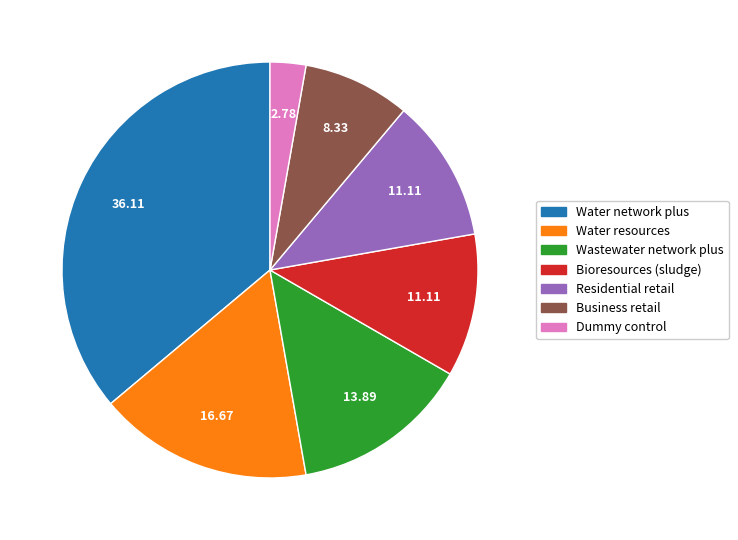

What is the smallest slice in the pie chart?

Dummy control